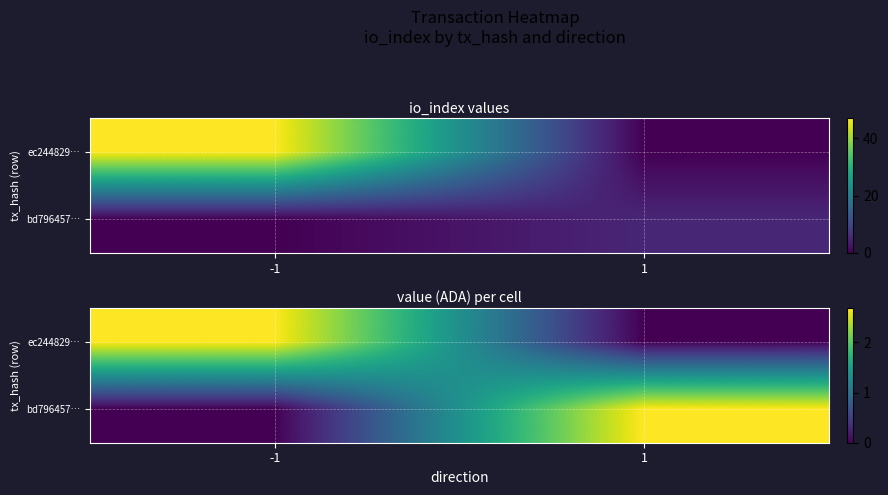

Which has a higher value, 1 or -1?

-1